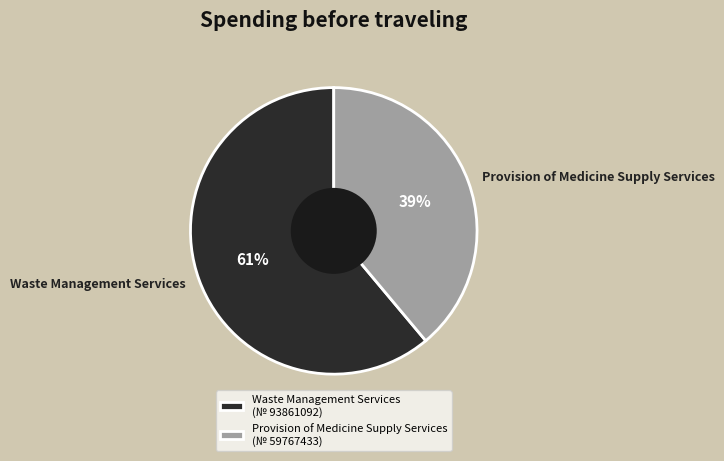

To the nearest percent, what is the difference between the largest and smallest slice percentages?

22%